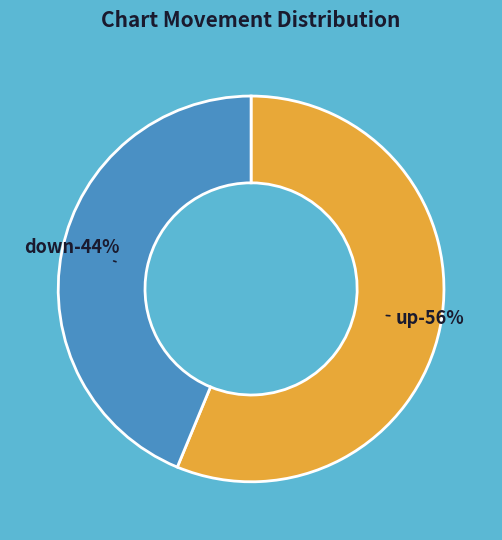

True or false: up accounts for 65% of the total.

False